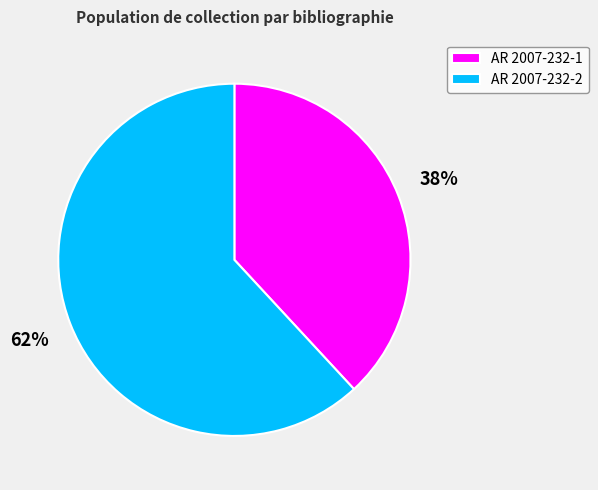

Is it true that AR 2007-232-2 is 62% of the pie?

True